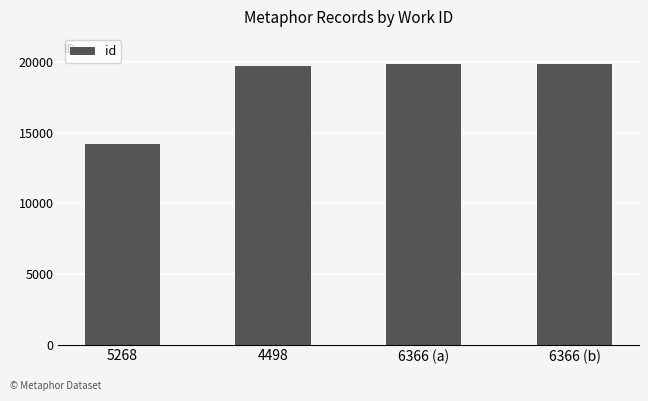

How many bars are there in total?

4